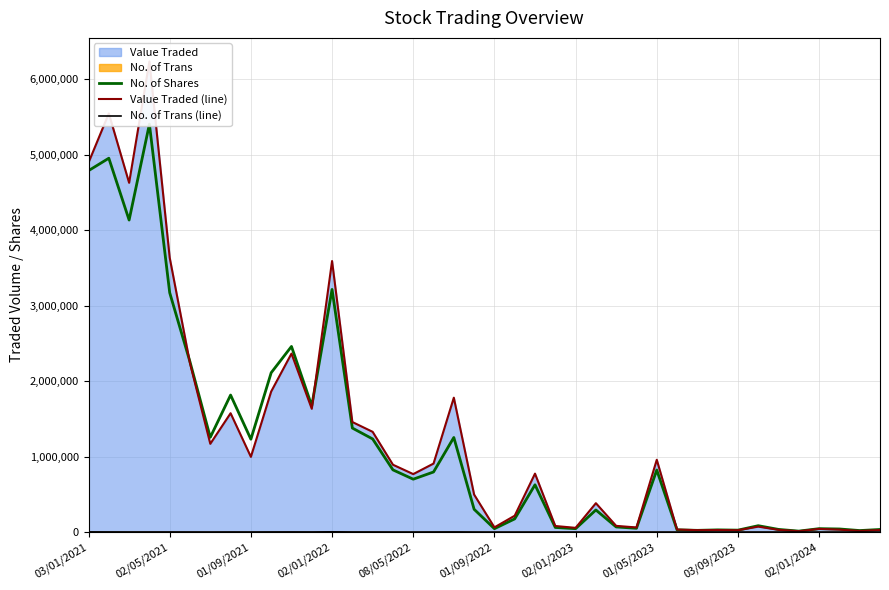

What is the difference between the maximum and minimum values in the Value Traded (line) series?

6223651